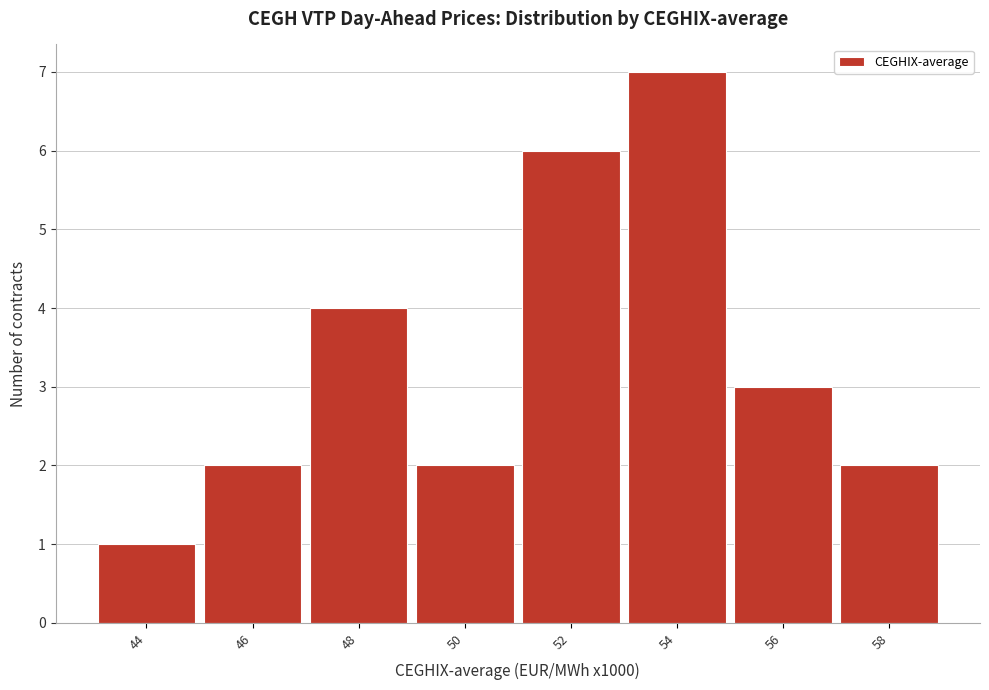

Reading left to right, list all the values displayed in this chart.

1	2	4	2	6	7	3	2